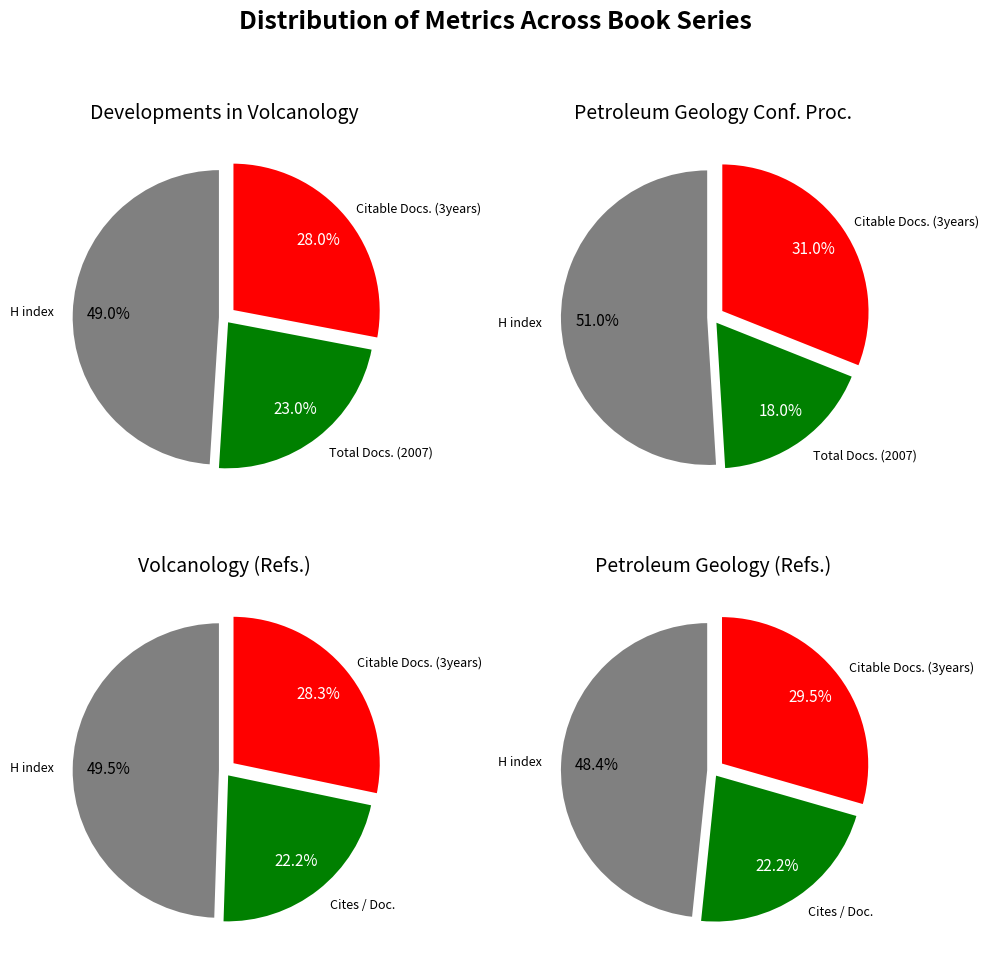

To the nearest percent, what is the average slice percentage?

33%